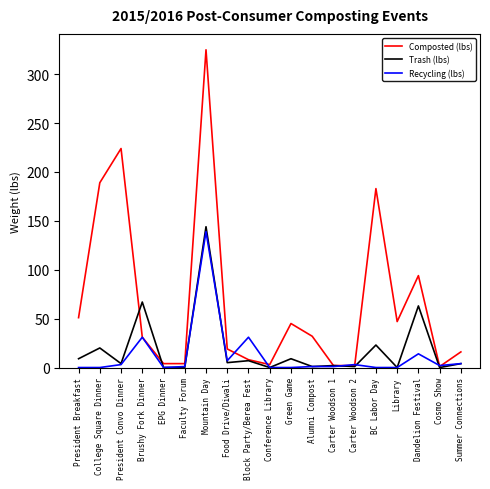

At which category is the sum across all series the highest?

Mountain Day